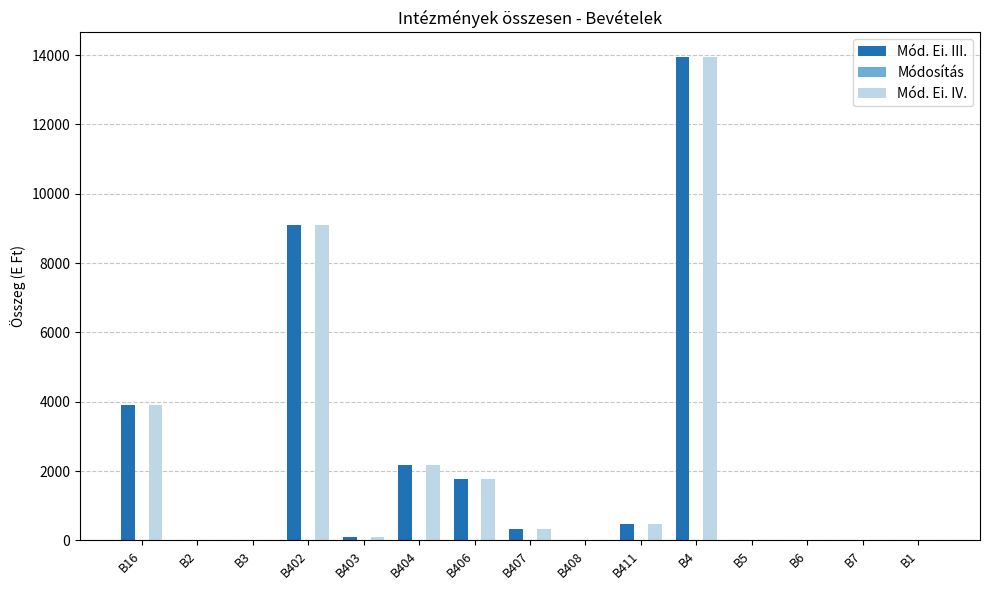

Is the value of Mód. Ei. III. at B1 greater than the value of Mód. Ei. IV. at B4?

No